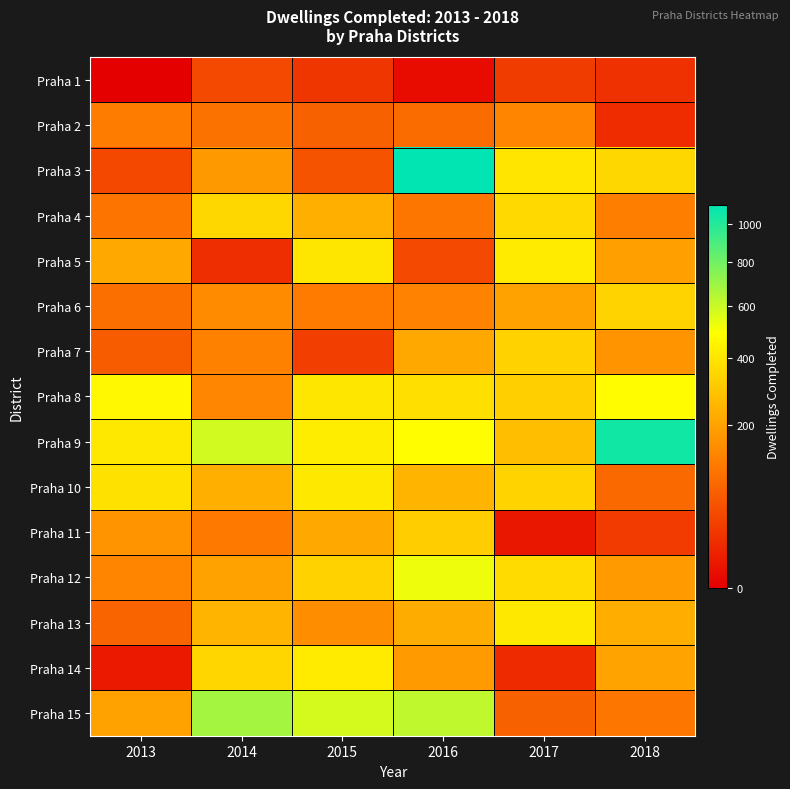

Reading left to right, list all the values displayed in this chart.

Praha 1: 2013=0	2014=41	2015=23	2016=1	2017=28	2018=18
Praha 2: 2013=118	2014=99	2015=72	2016=87	2017=133	2018=15
Praha 3: 2013=40	2014=178	2015=52	2016=1105	2017=398	2018=350
Praha 4: 2013=104	2014=350	2015=231	2016=109	2017=355	2018=121
Praha 5: 2013=217	2014=16	2015=401	2016=41	2017=418	2018=194
Praha 6: 2013=94	2014=147	2015=115	2016=132	2017=199	2018=336
Praha 7: 2013=65	2014=127	2015=30	2016=217	2017=335	2018=166
Praha 8: 2013=465	2014=138	2015=402	2016=379	2017=325	2018=479
Praha 9: 2013=410	2014=586	2015=424	2016=483	2017=276	2018=1051
Praha 10: 2013=384	2014=232	2015=407	2016=245	2017=337	2018=83
Praha 11: 2013=166	2014=111	2015=219	2016=317	2017=4	2018=27
Praha 12: 2013=133	2014=200	2015=335	2016=524	2017=362	2018=182
Praha 13: 2013=76	2014=248	2015=152	2016=224	2017=408	2018=229
Praha 14: 2013=5	2014=347	2015=420	2016=181	2017=14	2018=204
Praha 15: 2013=200	2014=682	2015=575	2016=621	2017=72	2018=107